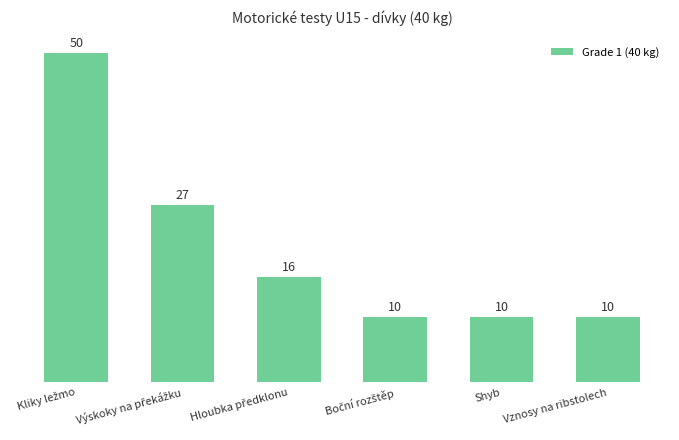

The chart shows a value of 10 at Shyb. True or false?

True